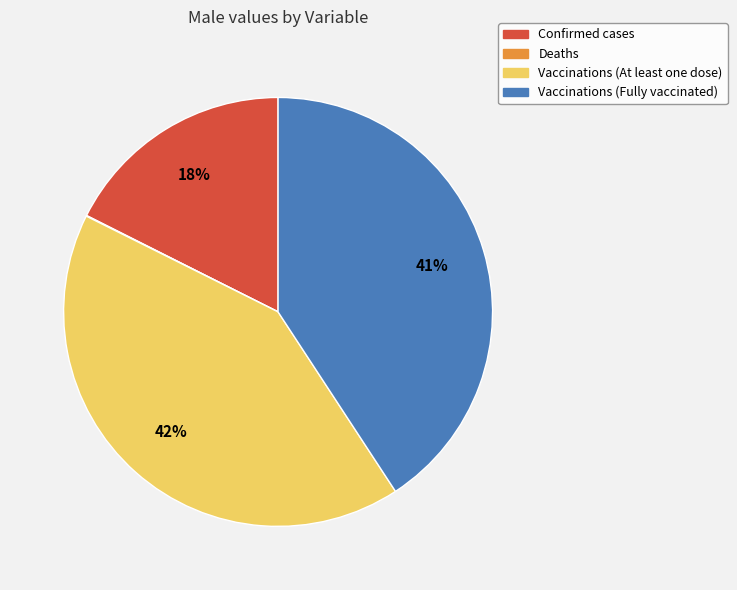

Is there a majority slice in this chart?

No